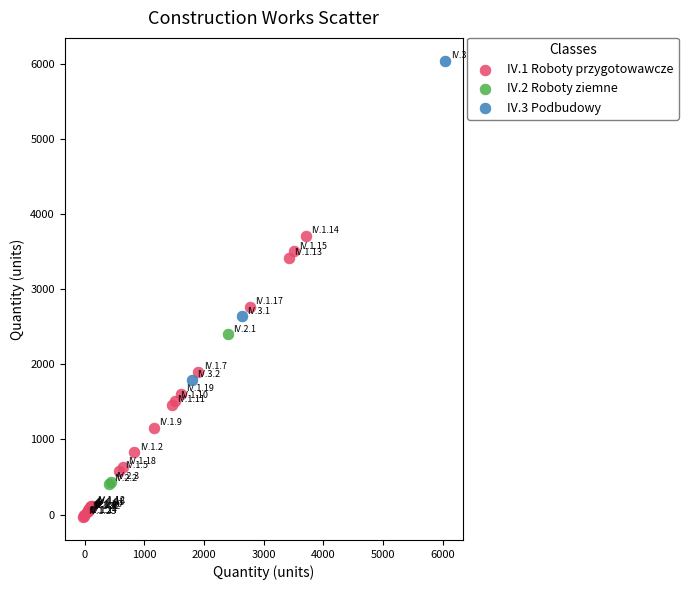

Which series has the widest spread of Y values?

IV.3 Podbudowy